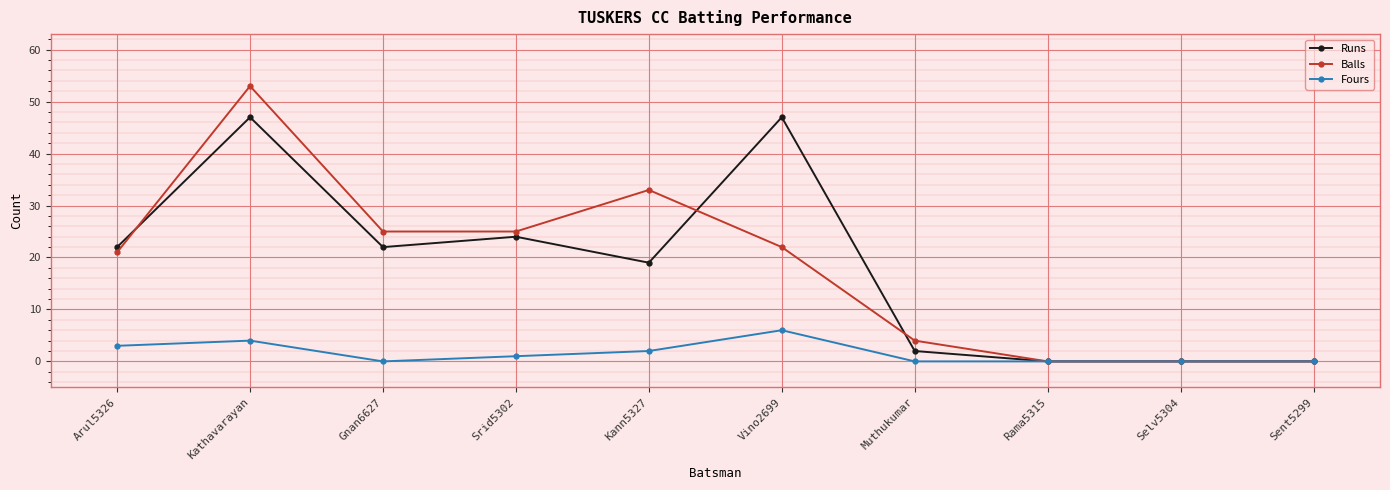

How many data points in Balls are less than 22?

5